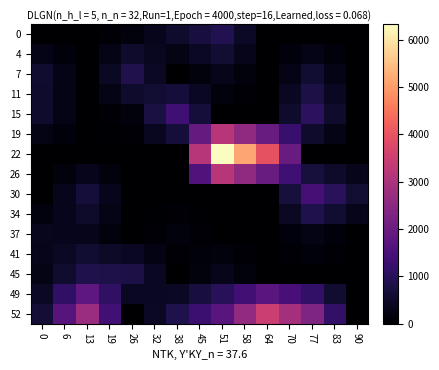

List the series in order of their peak value, lowest first.

37, 41, 4, 11, 34, 45, 7, 0, 15, 30, 49, 19, 26, 52, 22